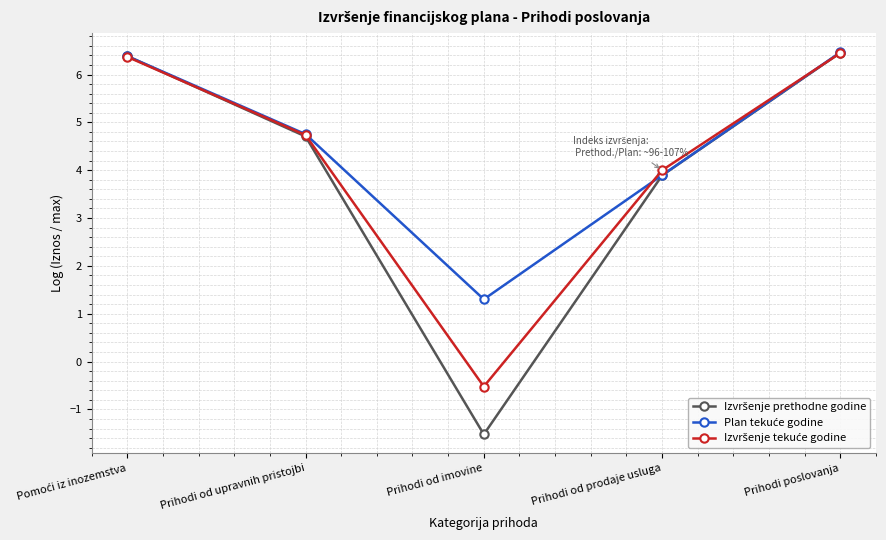

What is the total value across all series at Prihodi od imovine?

-0.7